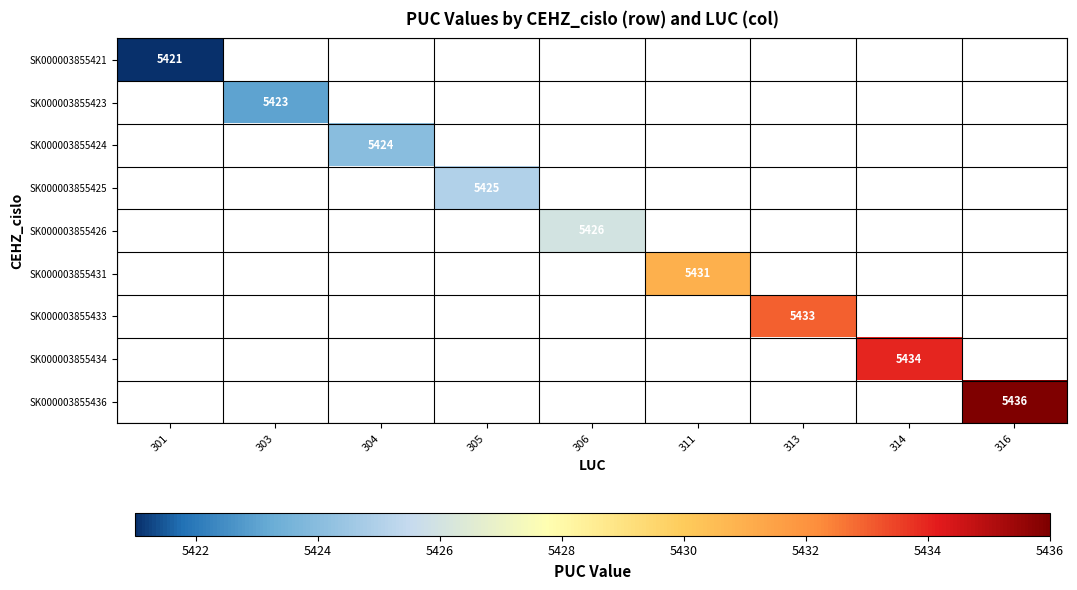

True or false: SK000003855434 has a value of 5434 at 314.

True